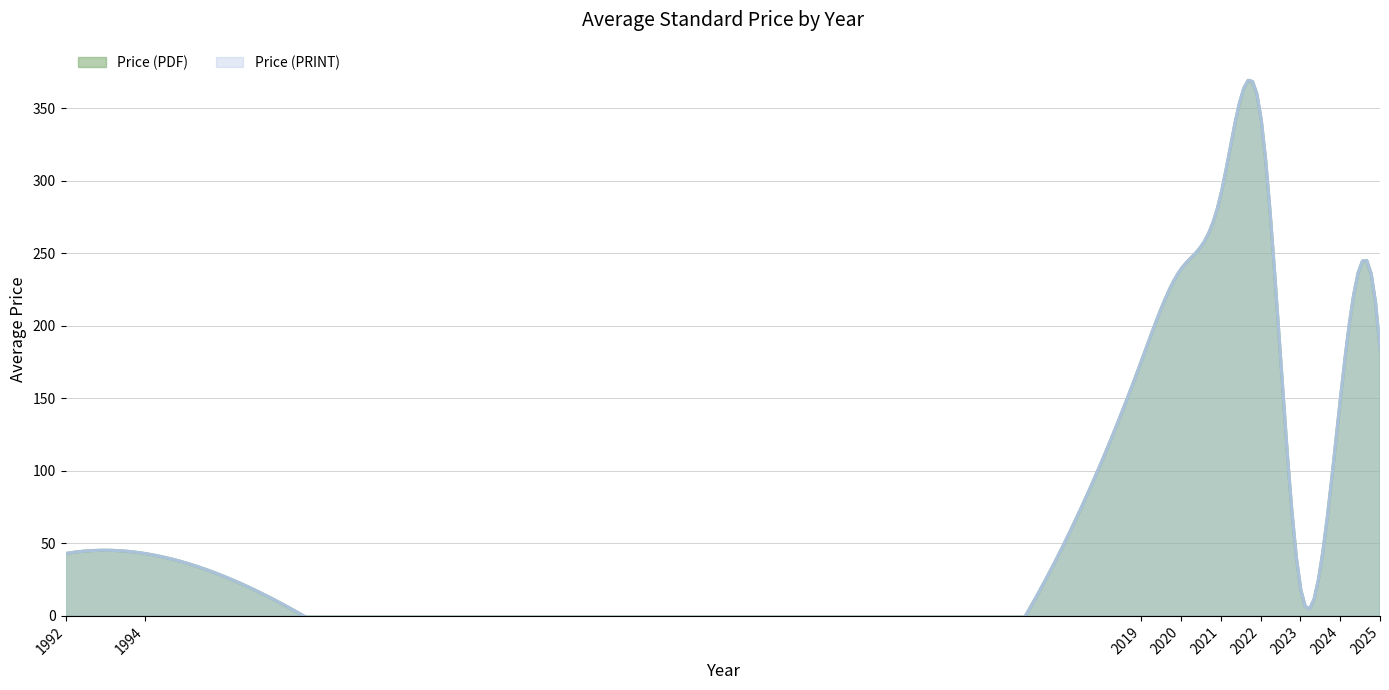

Is the value of Price (PDF) at 25 greater than the value of Price (PRINT) at 12?

Yes